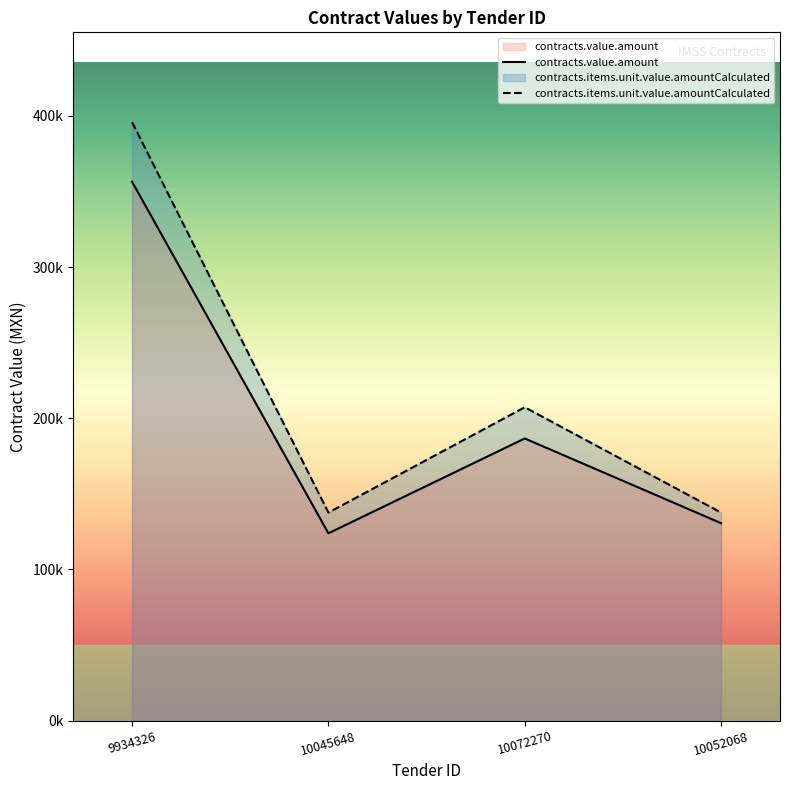

What is the approximate value at 10052068?

130613.8